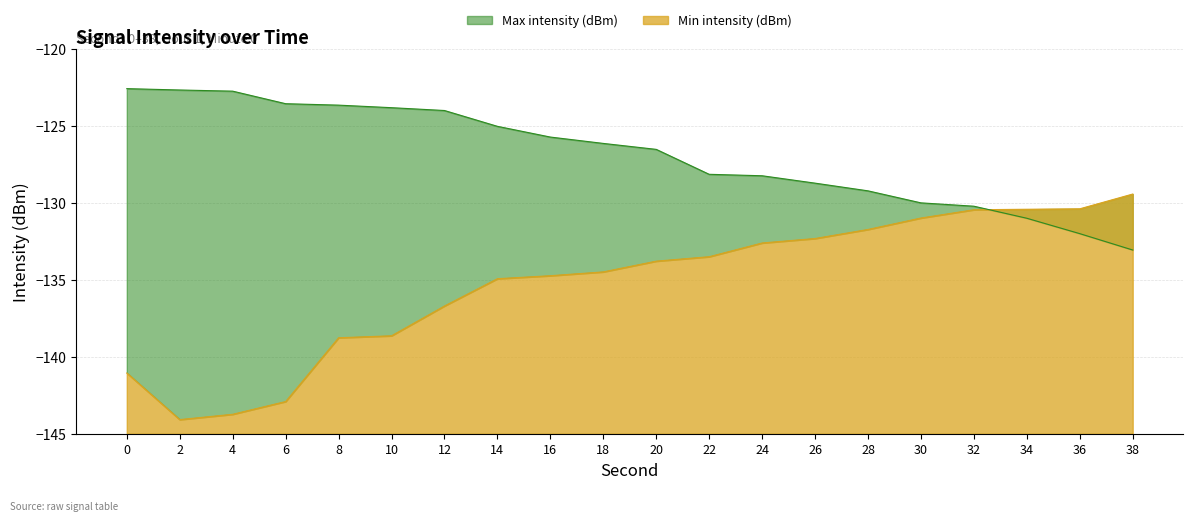

At which label is Max intensity (dBm) closest to -127?

20